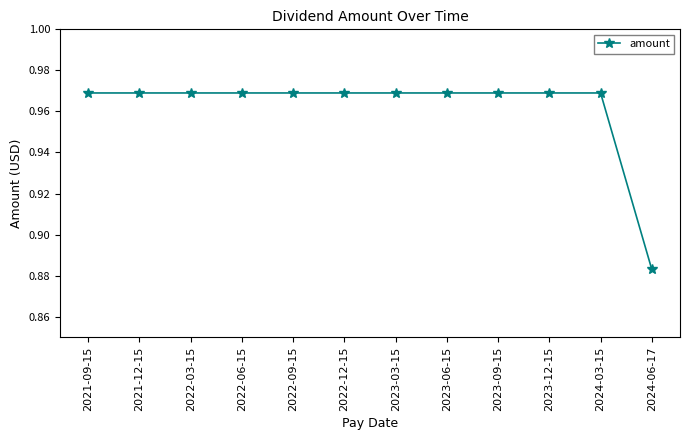

How many lines are shown in the chart?

1